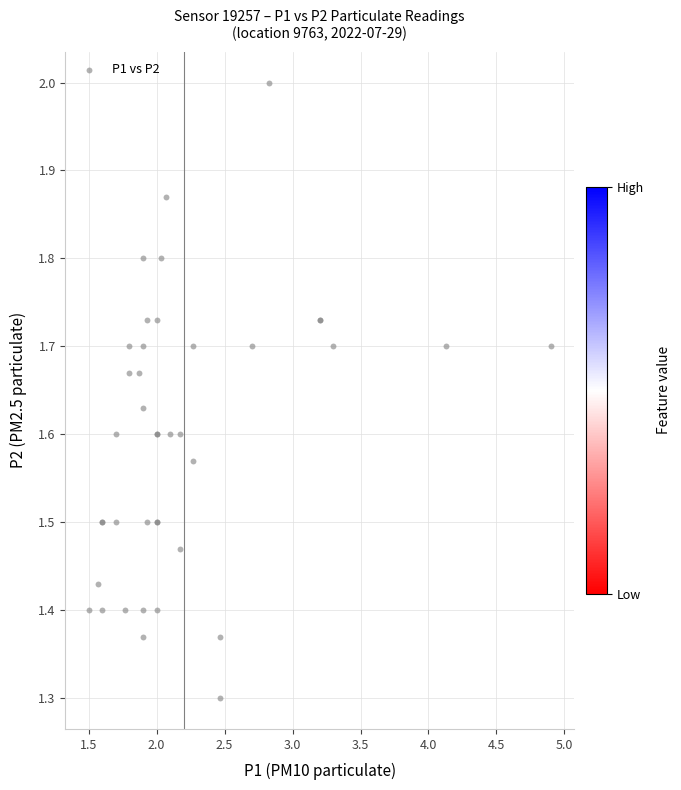

What Y value in the scatter plot is closest to 1?

1.3